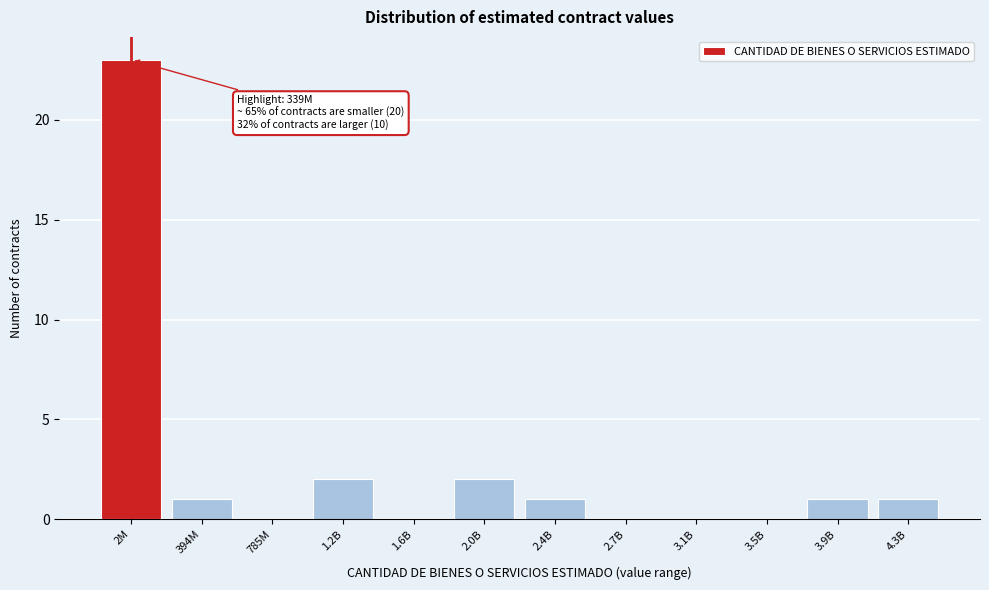

Reading right to left, extract all data points from this chart.

4.3B=1	3.9B=1	3.5B=0	3.1B=0	2.7B=0	2.4B=1	2.0B=2	1.6B=0	1.2B=2	785M=0	394M=1	2M=23